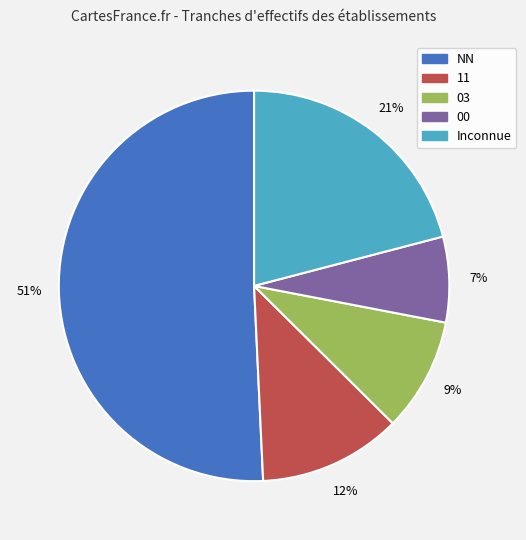

How many segments does this pie chart have?

5